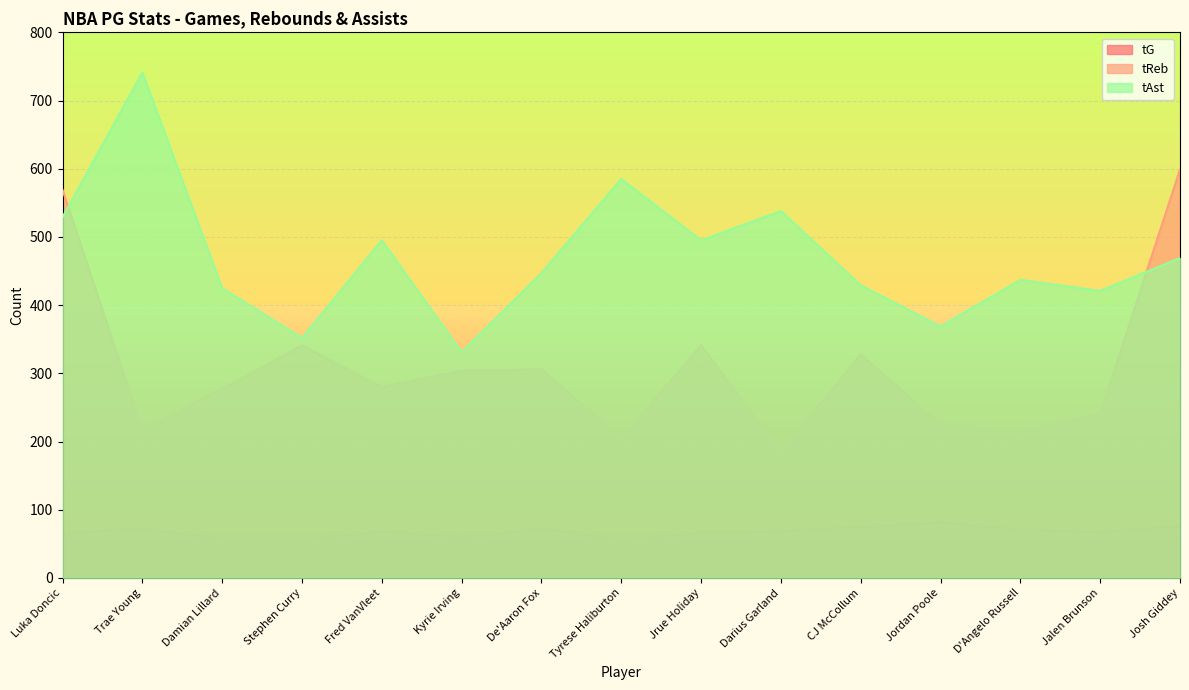

What is the approximate value of tReb at Damian Lillard, to the nearest 10?

280